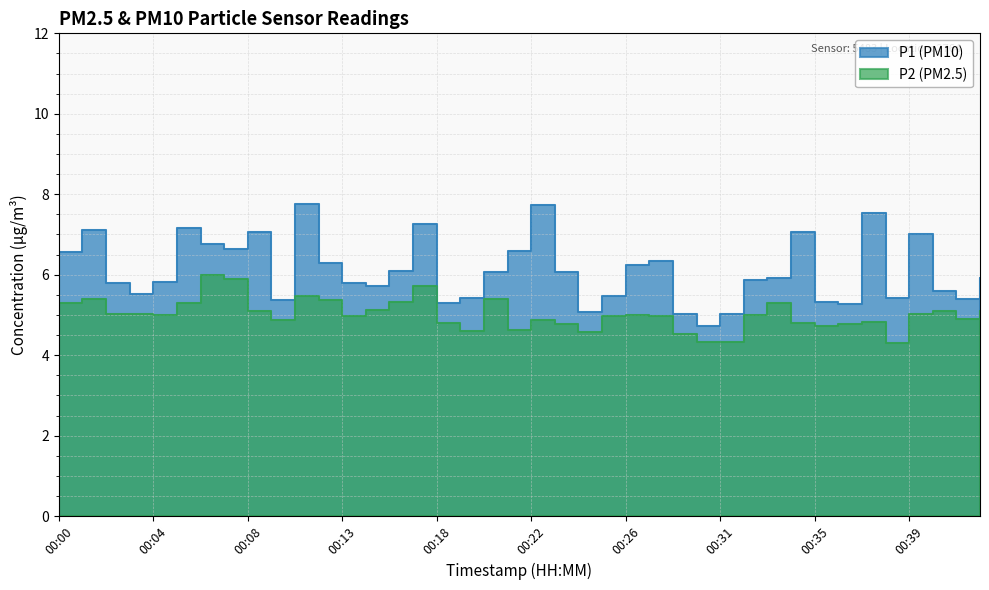

How many series are shown in this chart?

2